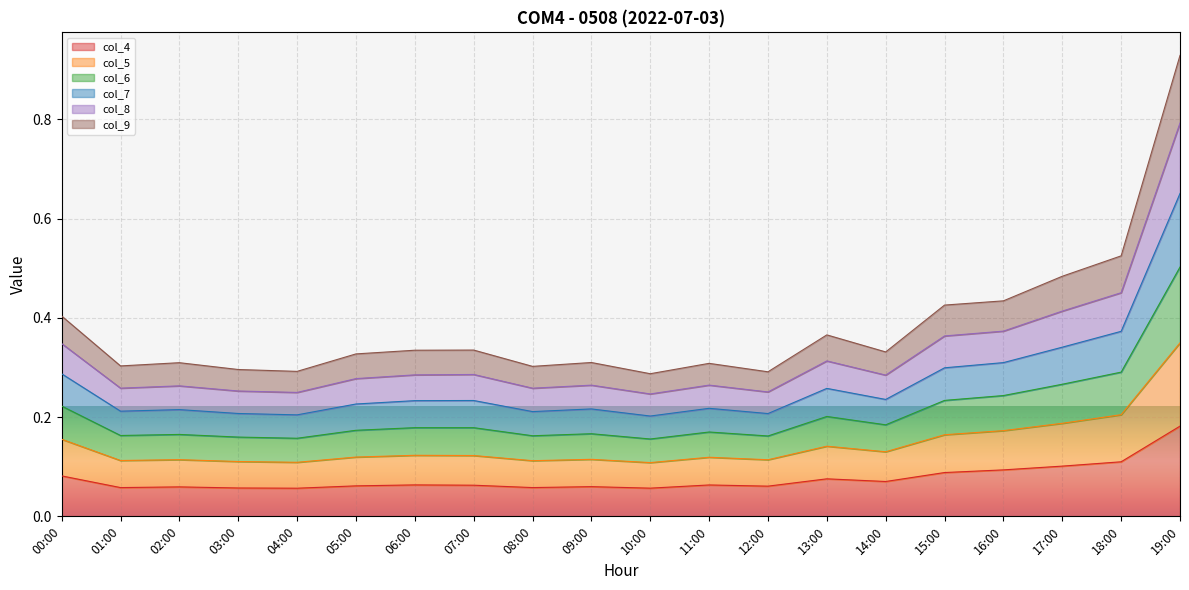

At which category is the sum across all series the highest?

19:00